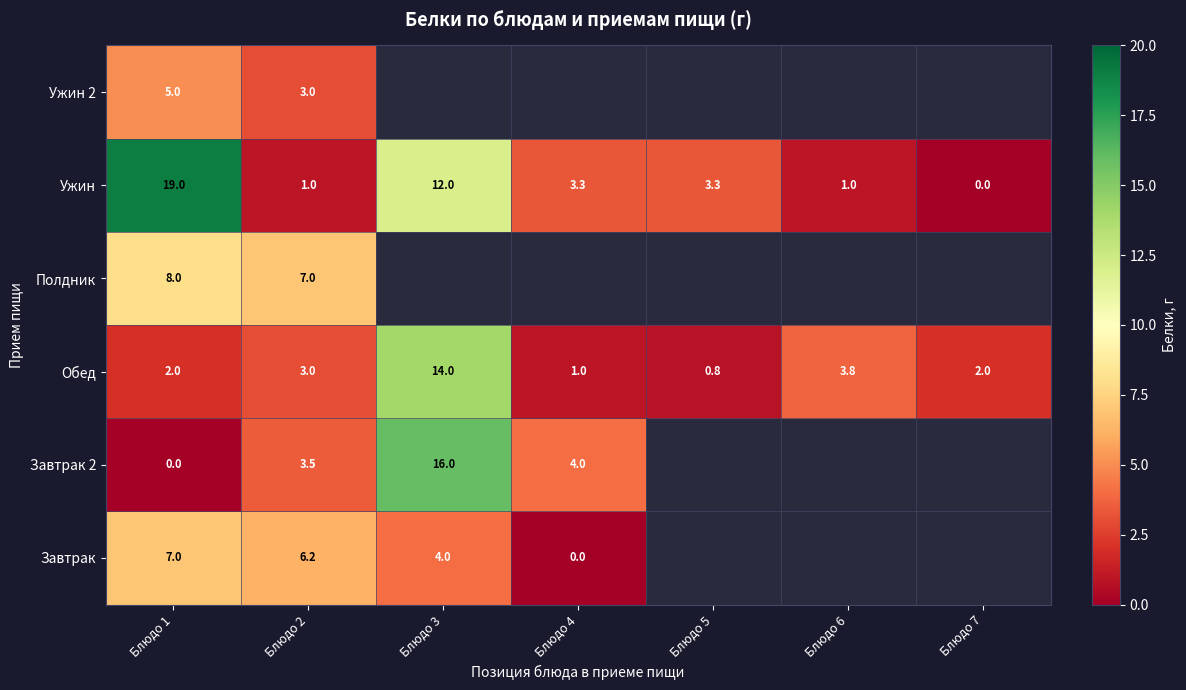

The value of Обед at Блюдо 7 is 2.0. True or false?

True